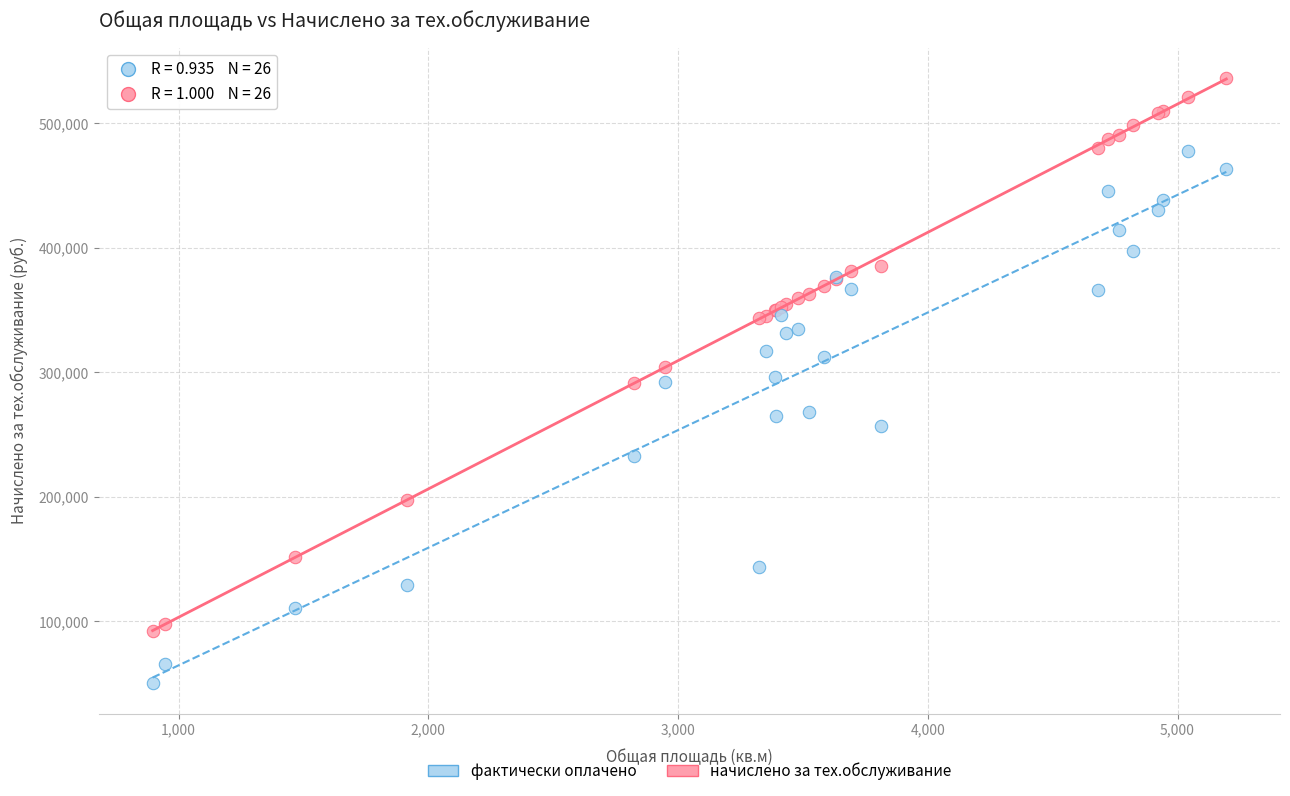

Which series has the largest Y range (max minus min)?

начислено за тех.обслуживание